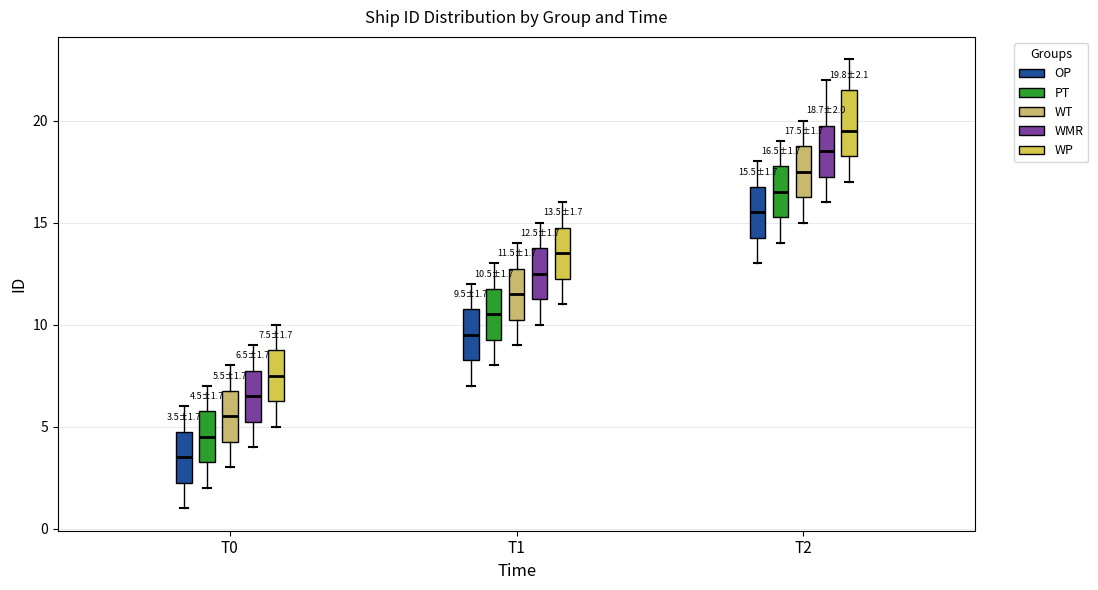

Comparing the boxes themselves (not the whiskers), which one is the tallest?

T2 (WP)